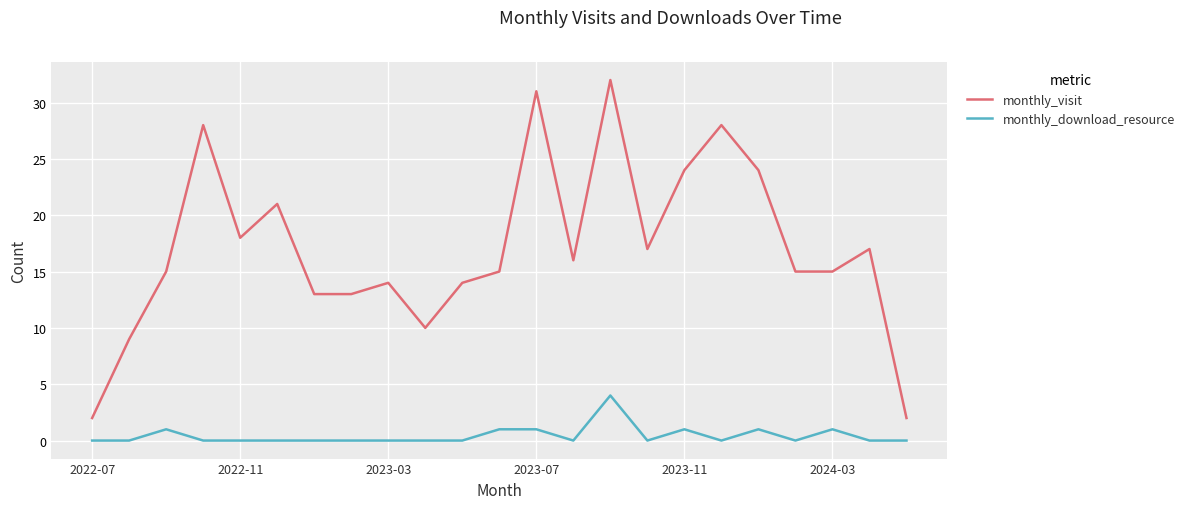

List the series in order of their peak value, lowest first.

monthly_download_resource, monthly_visit